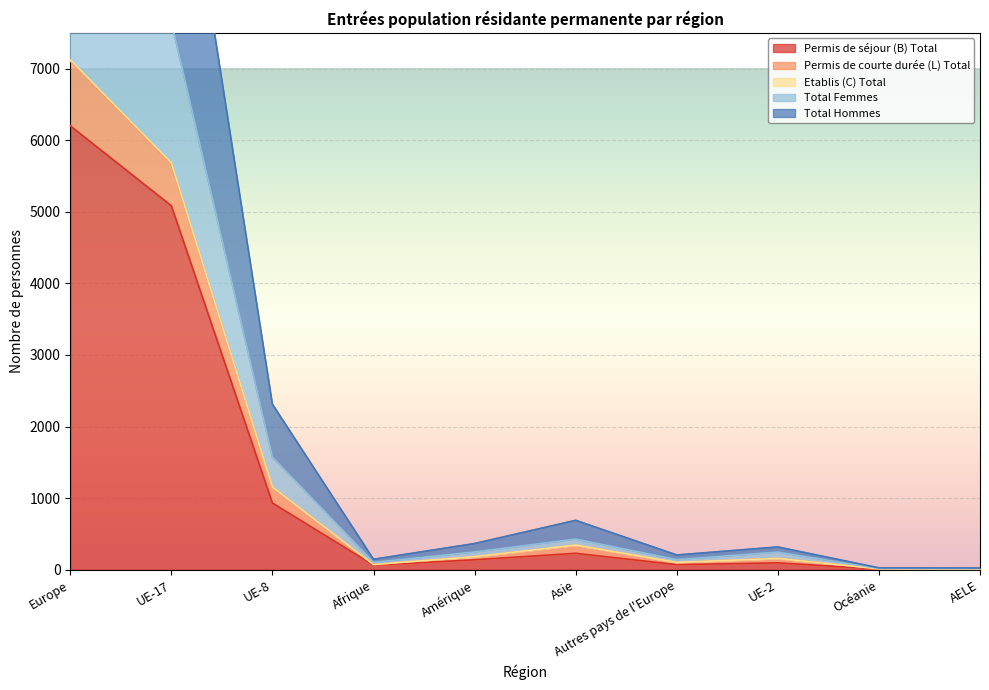

Which category has the lowest value in the Total Femmes series?

AELE